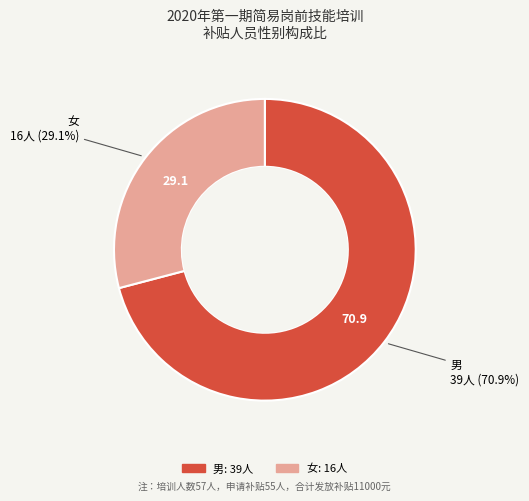

Which category has the biggest portion of the pie?

男